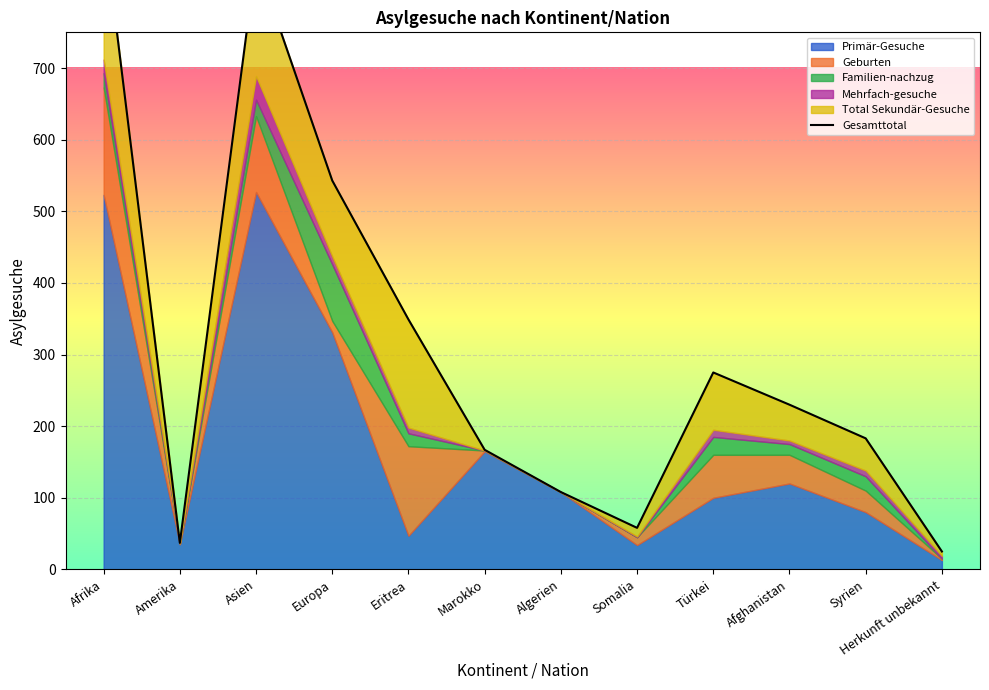

Which has a higher value, Herkunft unbekannt or Syrien?

Syrien